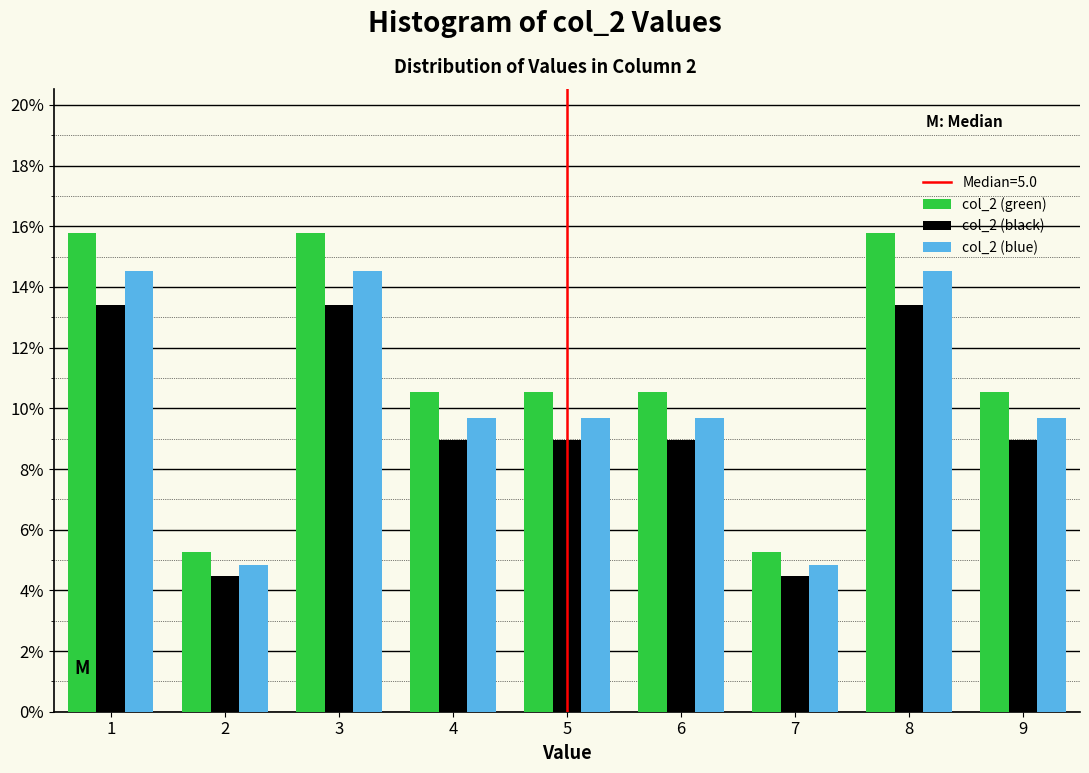

What is the height of the col_2 (green) bar covering 8.5 to 9.5 on the x-axis? The values are not printed on the chart, so give them approximately, as read against the axis.

10.6